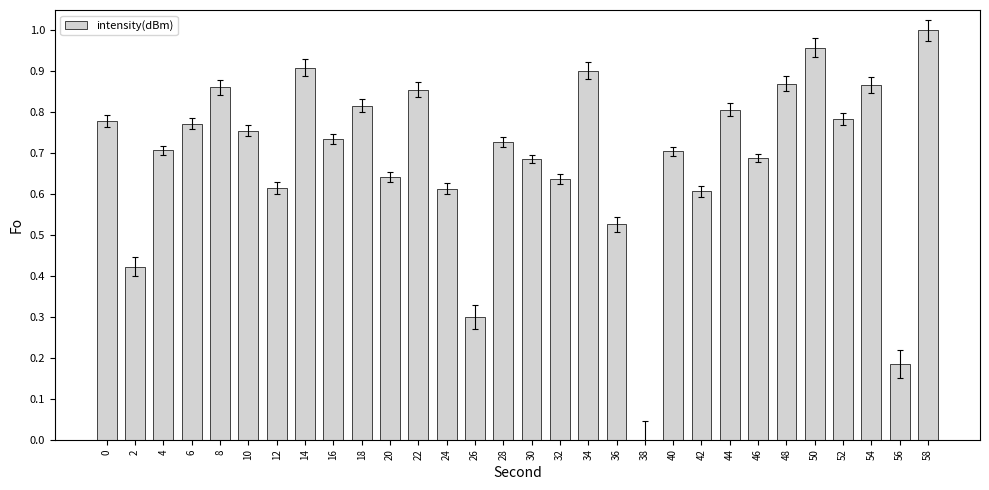

Are the bars horizontal?

No